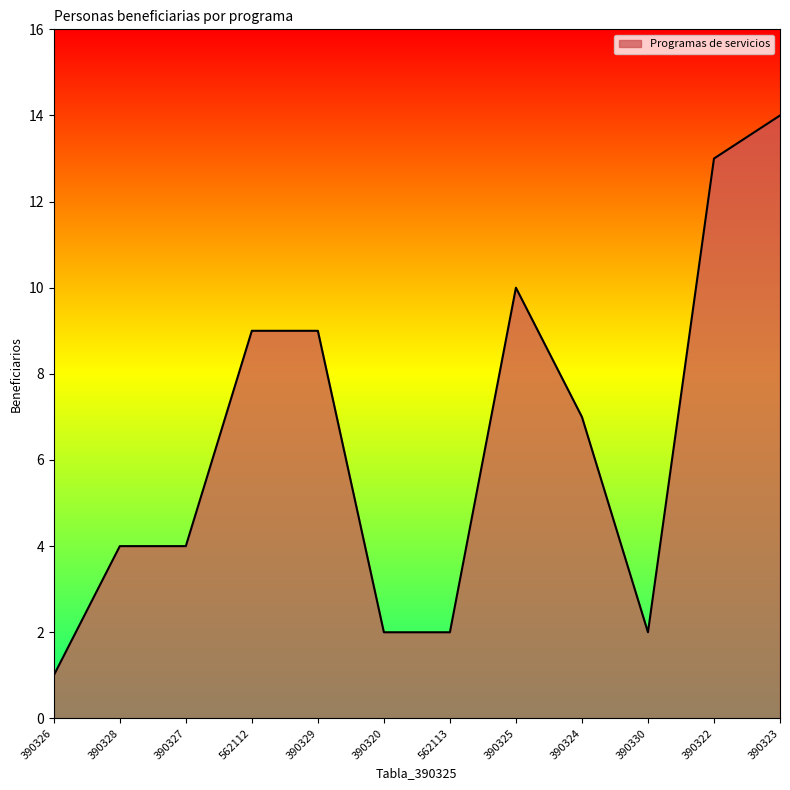

What is the greatest value displayed?

14